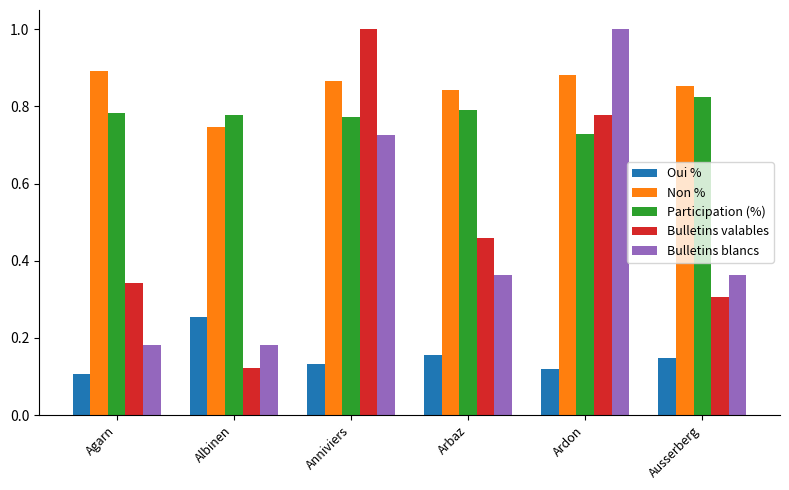

List the labels in order of Non % value, smallest first.

Albinen, Arbaz, Ausserberg, Anniviers, Ardon, Agarn